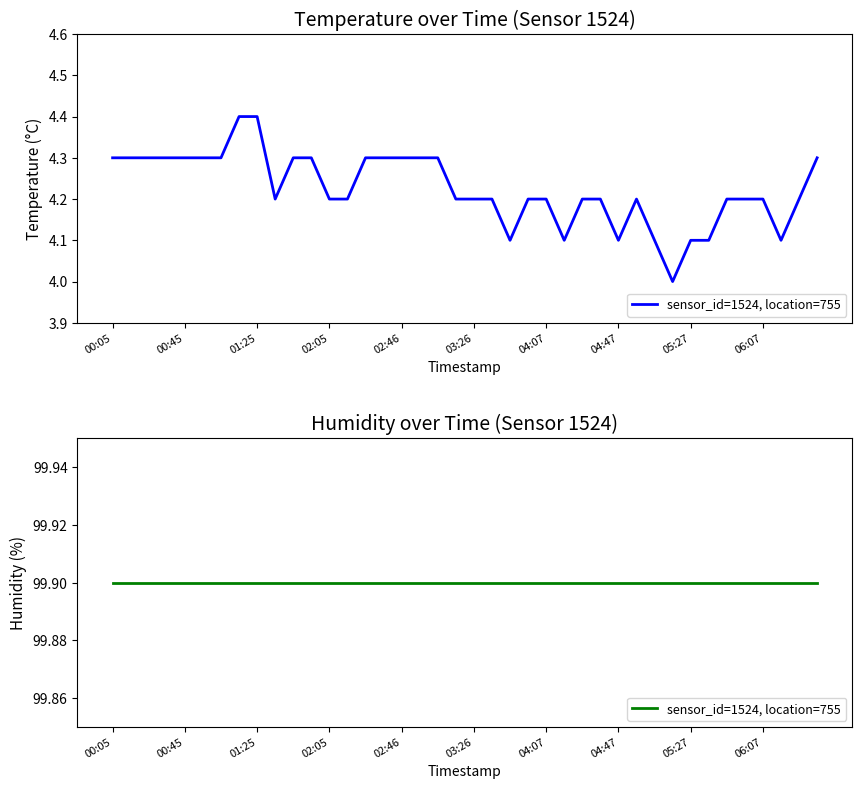

True or false: the data shows 4.3 at 2022-11-30T02:26:15.

True